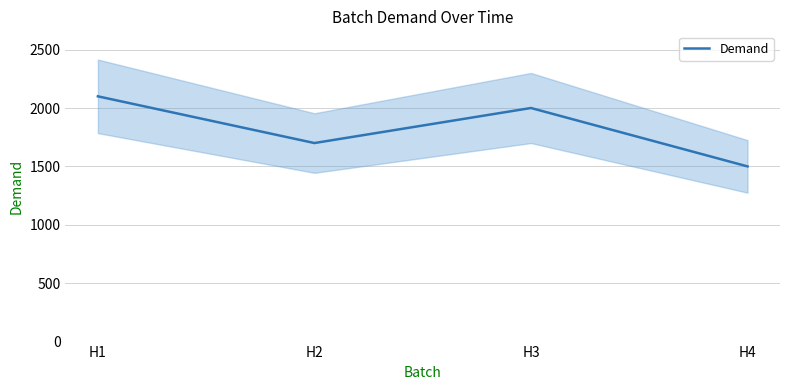

What is the value of the 4th point from the left?

1500